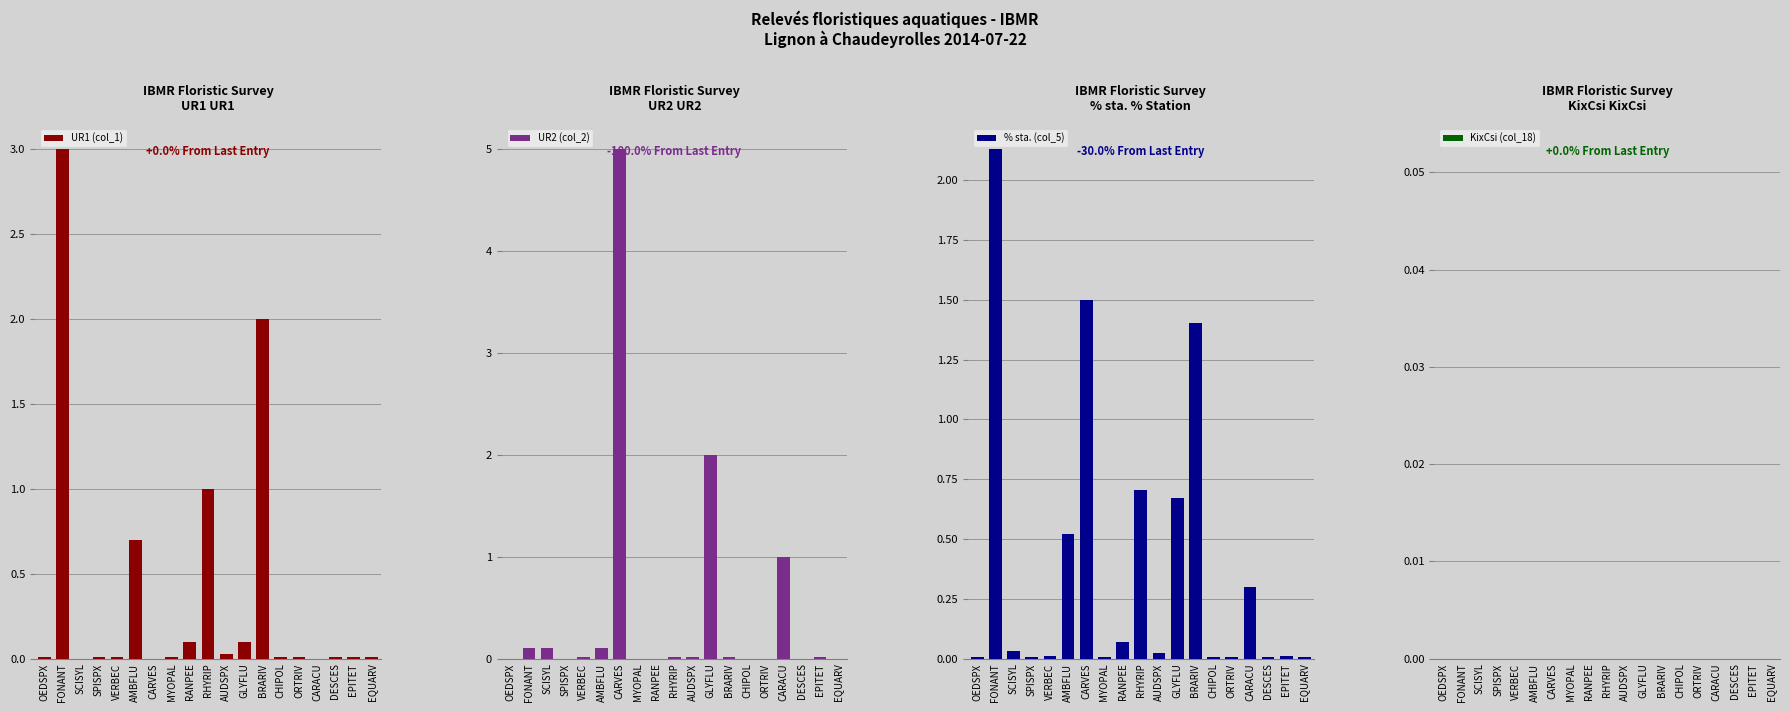

Which category has the lowest value in the % sta. (col_5) series?

OEDSPX